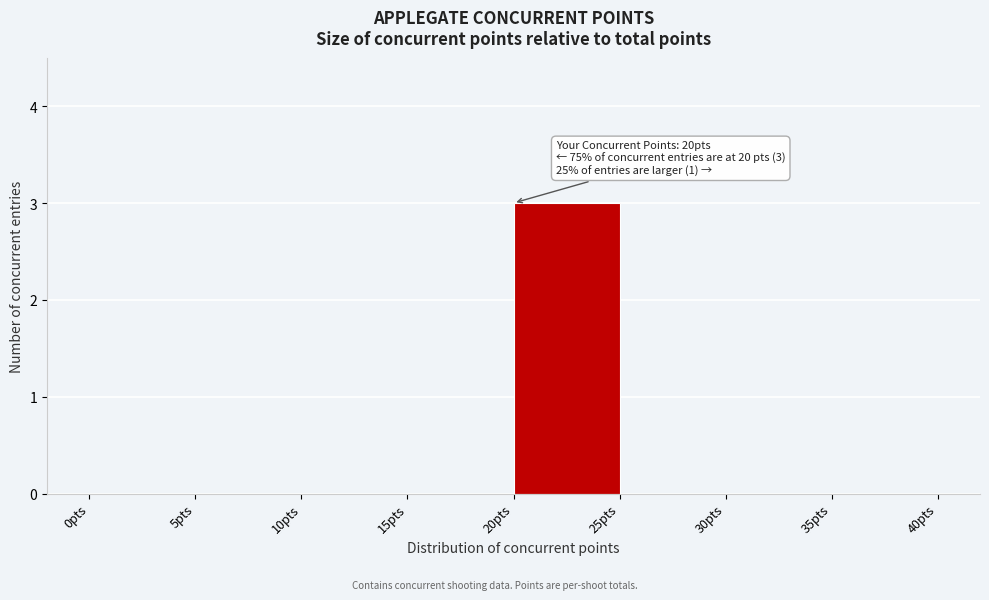

Which range on the x-axis has the tallest bar?

20 to 25